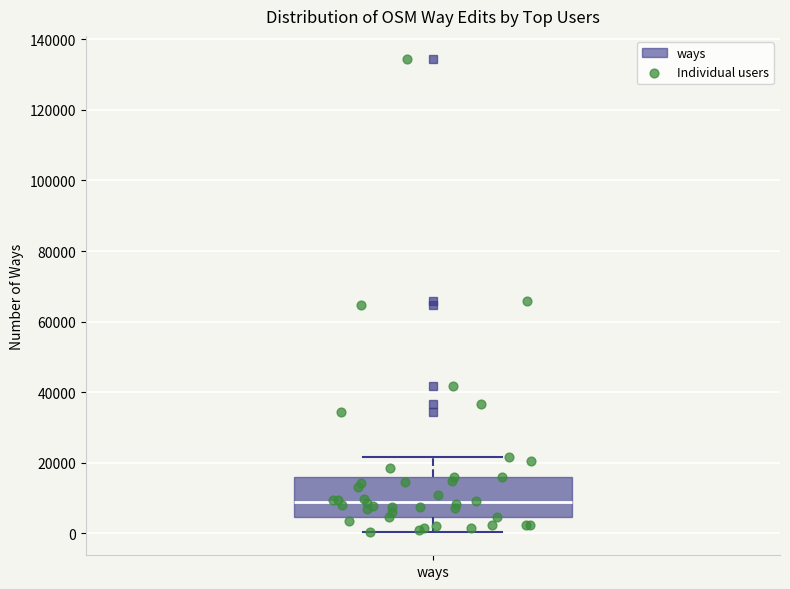

Read this box plot against the y-axis: the position of the median line, the range covered by the box, and the ends of both whiskers. The values are not printed on the chart, so give them approximately, as read against the axis.

median 8000, box 4000 to 16000, whiskers 0 to 22000